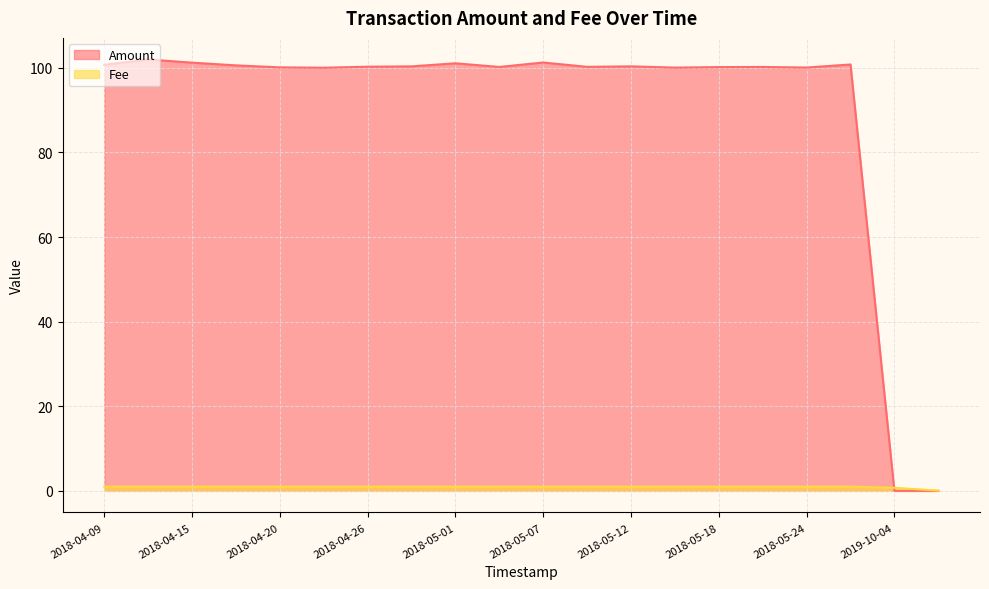

How many intersections are there between Amount and Fee?

1